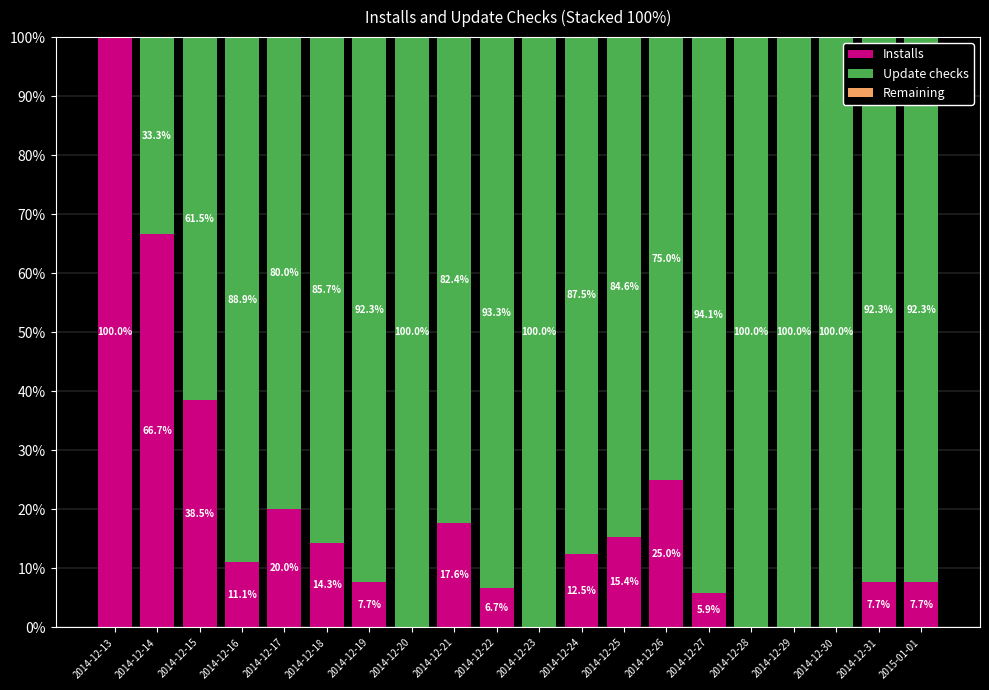

True or false: Installs has a value of 20.0 at 2014-12-17.

True